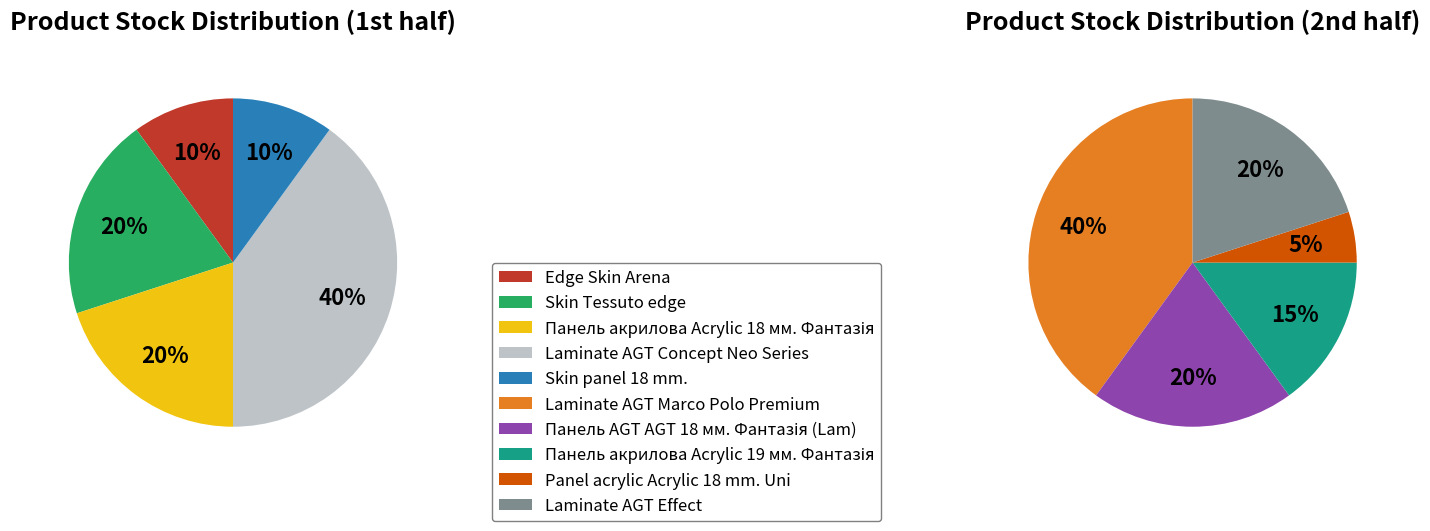

Which category has the biggest portion of the pie?

Laminate AGT Concept Neo Series